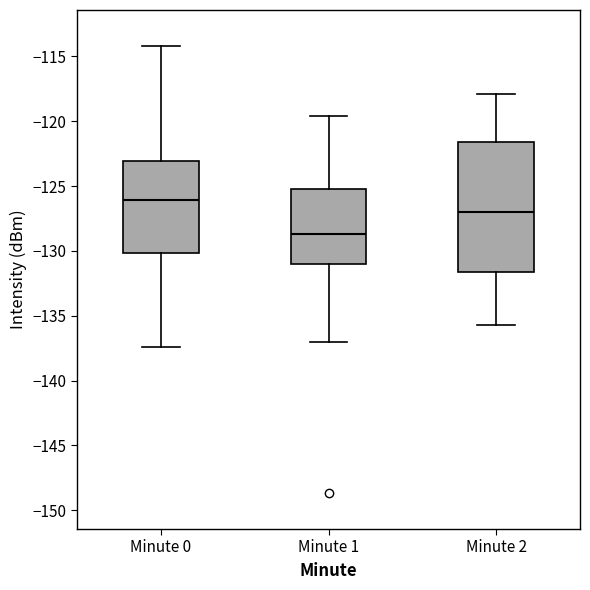

Where does the lower whisker of the box for Minute 0 end on the y-axis? The values are not printed on the chart, so give them approximately, as read against the axis.

-137.5